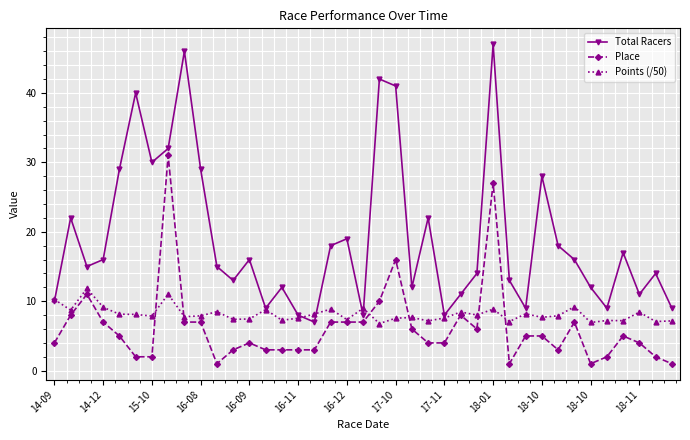

What is the value of the Total Racers point at the 34th from the left?

12.0